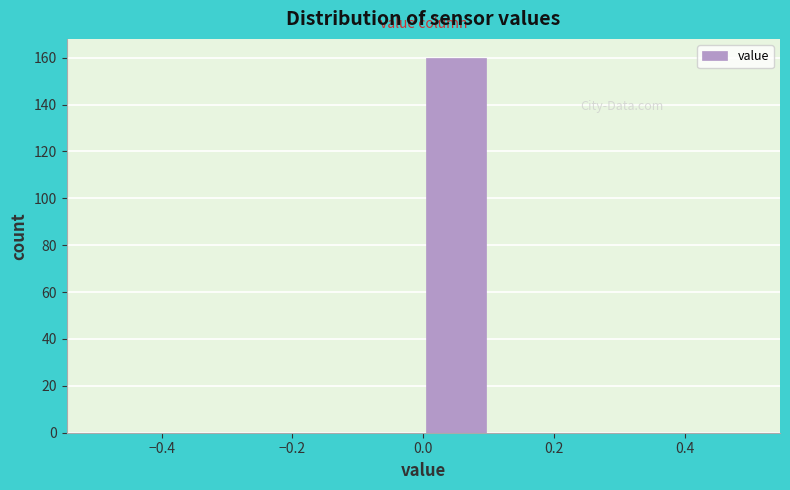

Reading left to right, transcribe this chart: for each bar, give the range it covers on the x-axis and its height. The values are not printed on the chart, so give them approximately, as read against the axis.

-0.5 to -0.4: 0
-0.4 to -0.3: 0
-0.3 to -0.2: 0
-0.2 to -0.1: 0
-0.1 to 0.0: 0
0.0 to 0.1: 160
0.1 to 0.2: 0
0.2 to 0.3: 0
0.3 to 0.4: 0
0.4 to 0.5: 0